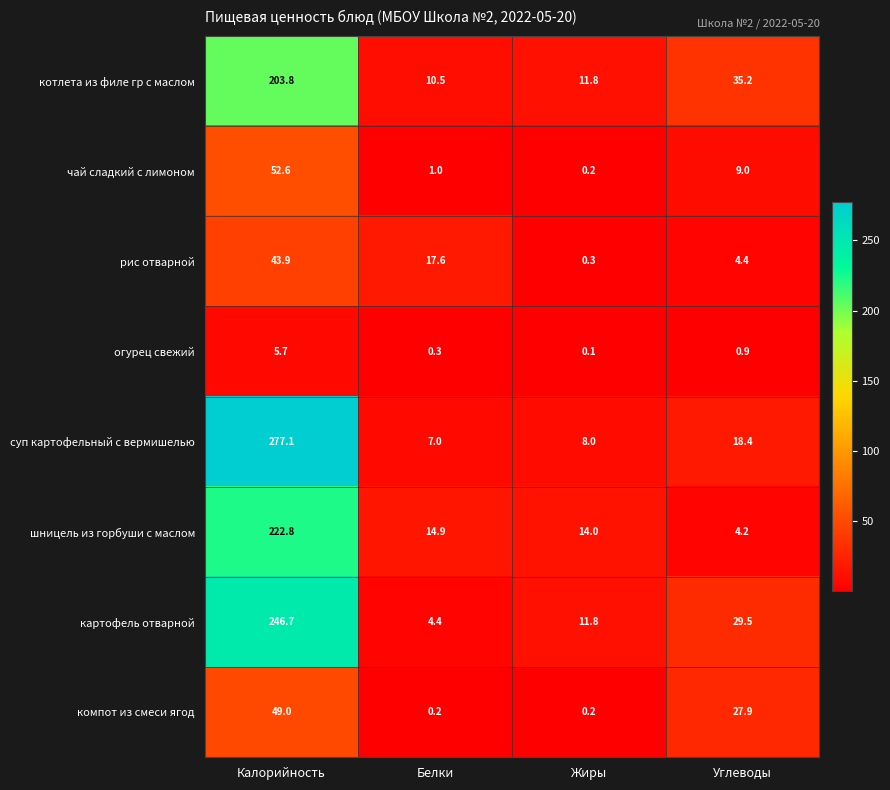

Rank the series by their maximum value, from lowest to highest.

огурец свежий, рис отварной, компот из смеси ягод, чай сладкий с лимоном, котлета из филе гр с маслом, шницель из горбуши с маслом, картофель отварной, суп картофельный с вермишелью